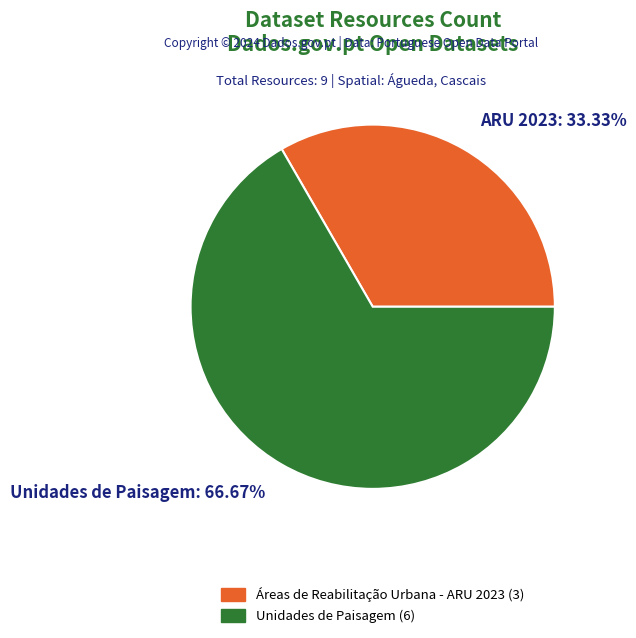

Is the sum of ARU 2023 and Unidades de Paisagem greater than half?

Yes